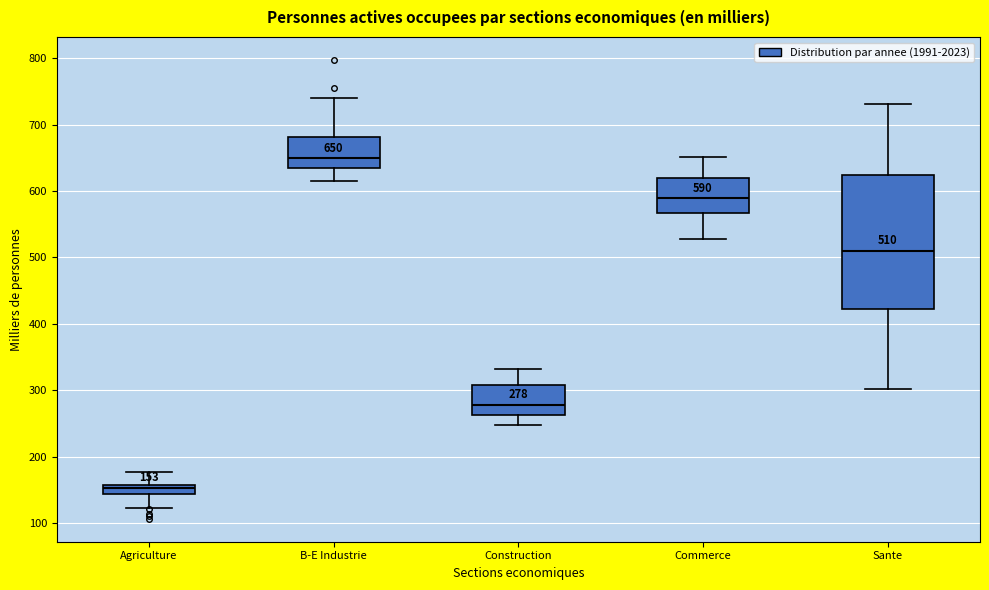

Which box's median line is the lowest?

Agriculture